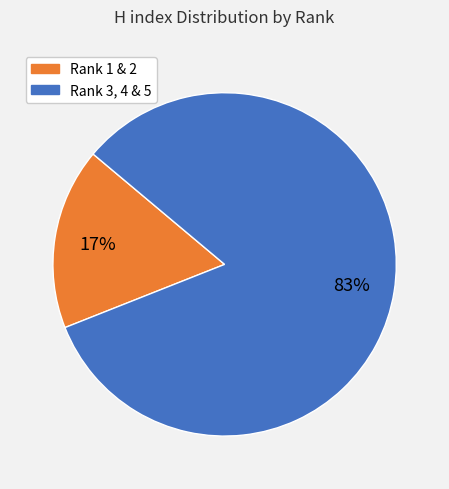

Is there any slice that represents more than half of the pie?

Yes